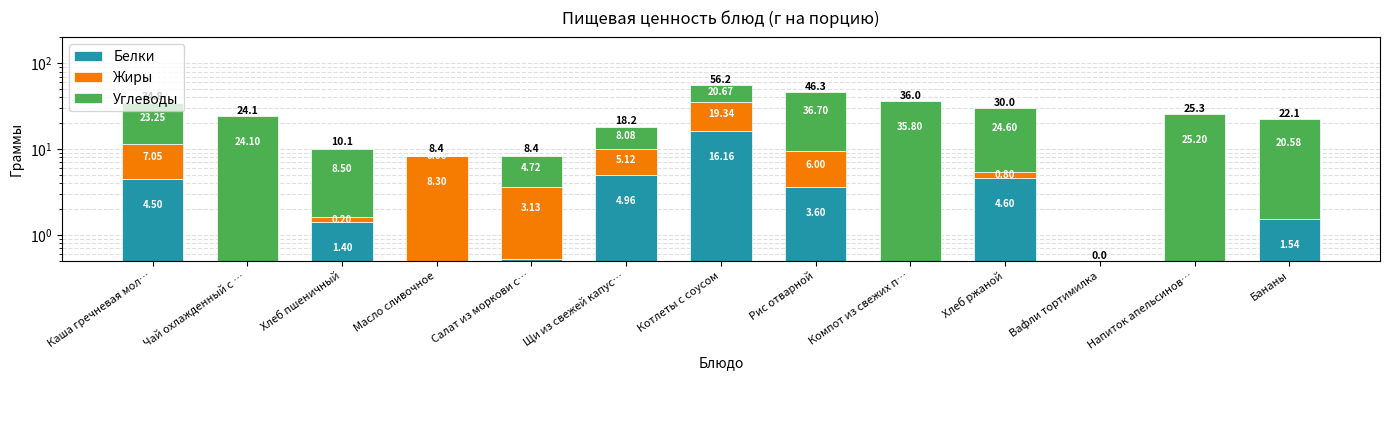

Count the number of data series in this chart.

3